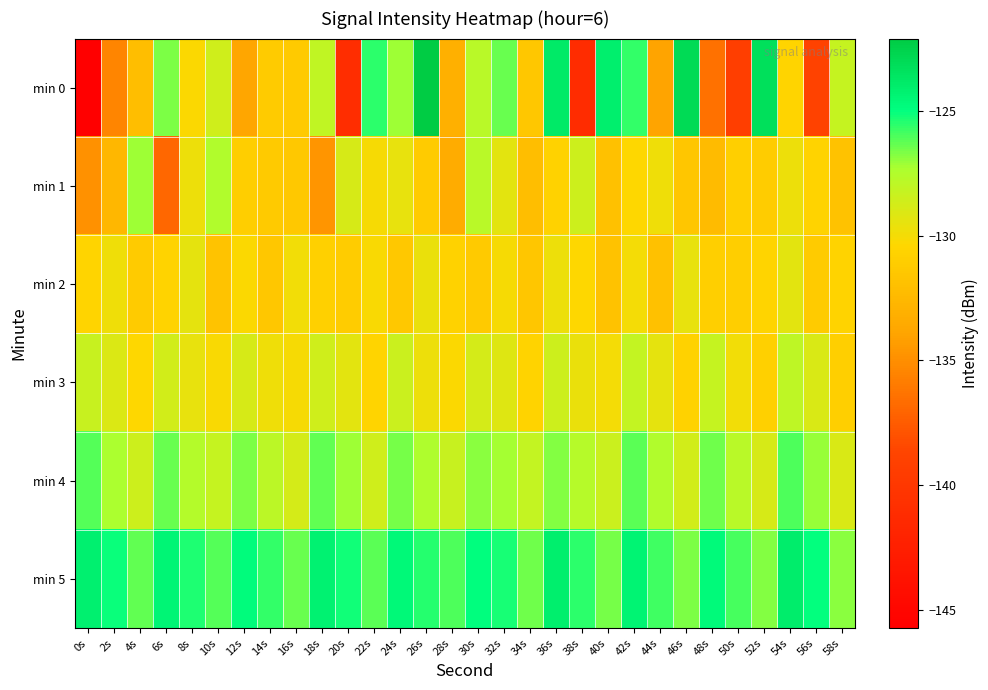

Reading left to right, list all the values displayed in this chart.

min 0: 0s=-145.7	2s=-135.5	4s=-132.1	6s=-126.7	8s=-130.3	10s=-128.6	12s=-133.7	14s=-131.2	16s=-131.3	18s=-128.1	20s=-141.0	22s=-125.5	24s=-127.1	26s=-122.1	28s=-133.1	30s=-127.8	32s=-126.4	34s=-131.5	36s=-123.8	38s=-141.2	40s=-124.1	42s=-125.7	44s=-133.9	46s=-123.0	48s=-136.4	50s=-139.3	52s=-123.3	54s=-130.6	56s=-138.8	58s=-128.2
min 1: 0s=-134.9	2s=-132.6	4s=-127.1	6s=-136.9	8s=-129.8	10s=-127.5	12s=-131.0	14s=-131.3	16s=-131.4	18s=-134.7	20s=-128.9	22s=-130.1	24s=-129.5	26s=-131.2	28s=-133.4	30s=-127.8	32s=-129.3	34s=-132.1	36s=-130.7	38s=-128.5	40s=-131.9	42s=-130.4	44s=-129.8	46s=-131.6	48s=-132.3	50s=-130.9	52s=-131.1	54s=-129.7	56s=-130.6	58s=-131.8
min 2: 0s=-130.5	2s=-129.8	4s=-131.2	6s=-130.6	8s=-129.4	10s=-131.7	12s=-130.3	14s=-131.5	16s=-129.9	18s=-130.8	20s=-131.1	22s=-130.2	24s=-131.4	26s=-129.6	28s=-130.7	30s=-131.3	32s=-130.1	34s=-131.6	36s=-129.7	38s=-130.4	40s=-131.8	42s=-130.0	44s=-131.9	46s=-129.5	48s=-130.9	50s=-131.0	52s=-130.5	54s=-129.3	56s=-131.2	58s=-130.6
min 3: 0s=-128.3	2s=-129.1	4s=-130.4	6s=-128.7	8s=-129.5	10s=-130.2	12s=-128.9	14s=-129.8	16s=-130.1	18s=-128.6	20s=-129.3	22s=-130.5	24s=-128.4	26s=-129.7	28s=-130.3	30s=-128.8	32s=-129.2	34s=-130.6	36s=-128.5	38s=-129.6	40s=-130.0	42s=-128.1	44s=-129.4	46s=-130.7	48s=-128.2	50s=-129.9	52s=-130.8	54s=-128.0	56s=-129.0	58s=-130.9
min 4: 0s=-126.1	2s=-127.3	4s=-128.5	6s=-126.4	8s=-127.6	10s=-128.2	12s=-126.7	14s=-127.9	16s=-128.8	18s=-126.3	20s=-127.1	22s=-128.6	24s=-126.6	26s=-127.4	28s=-128.3	30s=-126.9	32s=-127.2	34s=-128.1	36s=-126.8	38s=-127.7	40s=-128.4	42s=-126.2	44s=-127.5	46s=-128.7	48s=-126.5	50s=-127.8	52s=-128.9	54s=-126.0	56s=-127.0	58s=-129.0
min 5: 0s=-124.2	2s=-125.1	4s=-126.3	6s=-124.5	8s=-125.4	10s=-126.1	12s=-124.8	14s=-125.7	16s=-126.4	18s=-124.3	20s=-125.2	22s=-126.2	24s=-124.6	26s=-125.5	28s=-126.0	30s=-124.9	32s=-125.3	34s=-126.5	36s=-124.1	38s=-125.6	40s=-126.6	42s=-124.4	44s=-125.8	46s=-126.7	48s=-124.7	50s=-125.9	52s=-126.8	54s=-124.0	56s=-125.0	58s=-126.9